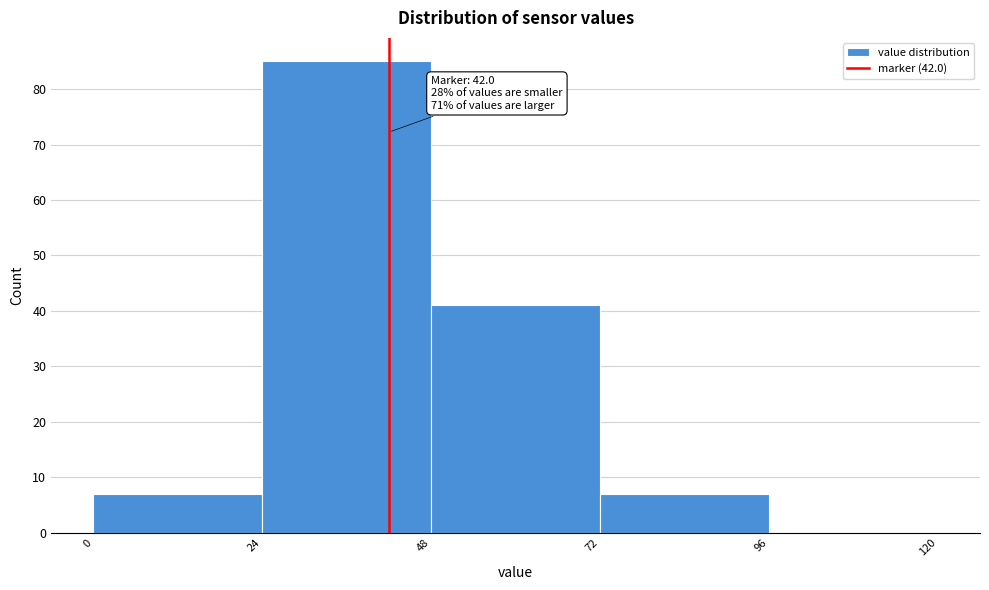

Which range on the x-axis has the tallest bar?

24 to 48